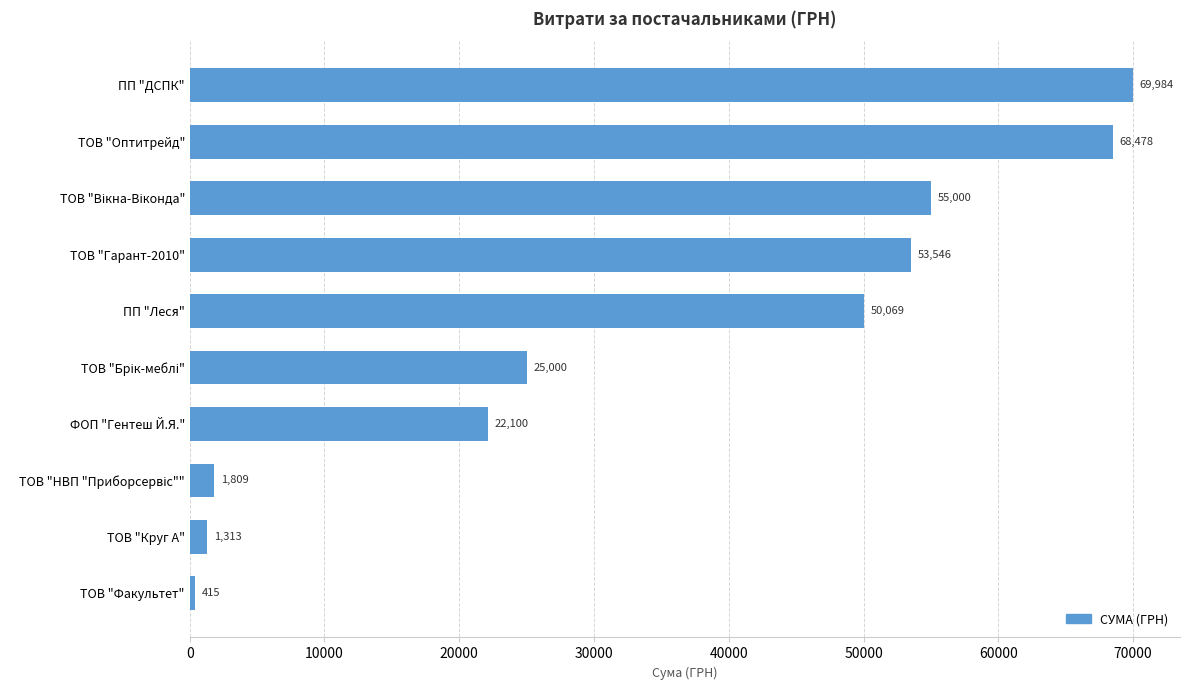

What is the difference between the maximum and minimum values?

69569.0